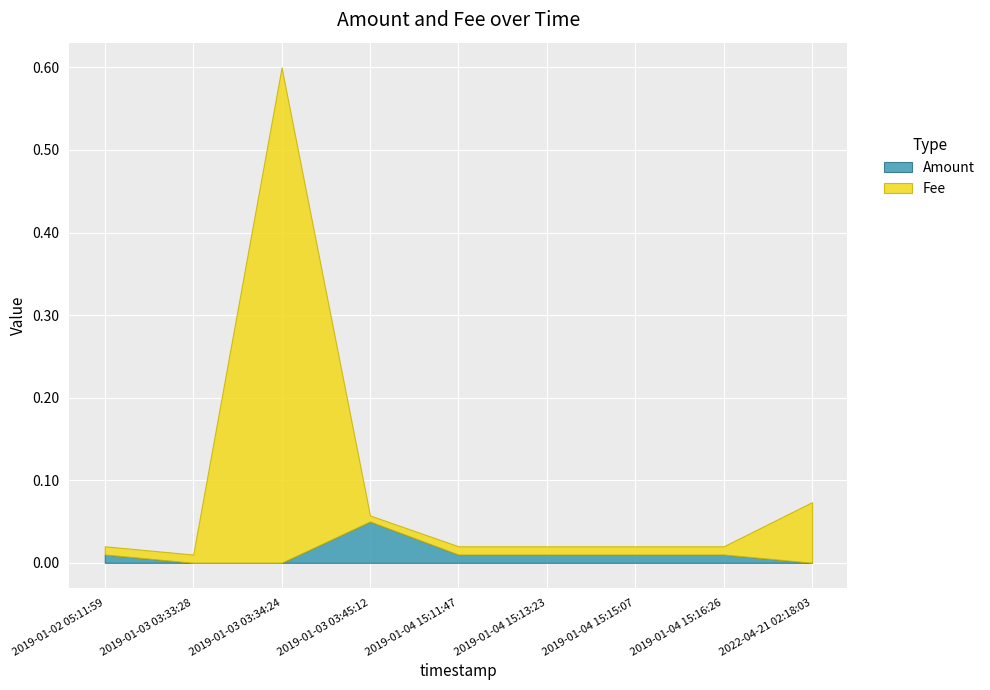

Reading left to right, extract all data points from this chart.

Amount: 2019-01-02 05:11:59=0.0	2019-01-03 03:33:28=0.0	2019-01-03 03:34:24=0.0	2019-01-03 03:45:12=0.1	2019-01-04 15:11:47=0.0	2019-01-04 15:13:23=0.0	2019-01-04 15:15:07=0.0	2019-01-04 15:16:26=0.0	2022-04-21 02:18:03=0.0
Fee: 2019-01-02 05:11:59=0.0	2019-01-03 03:33:28=0.0	2019-01-03 03:34:24=0.6	2019-01-03 03:45:12=0.0	2019-01-04 15:11:47=0.0	2019-01-04 15:13:23=0.0	2019-01-04 15:15:07=0.0	2019-01-04 15:16:26=0.0	2022-04-21 02:18:03=0.1